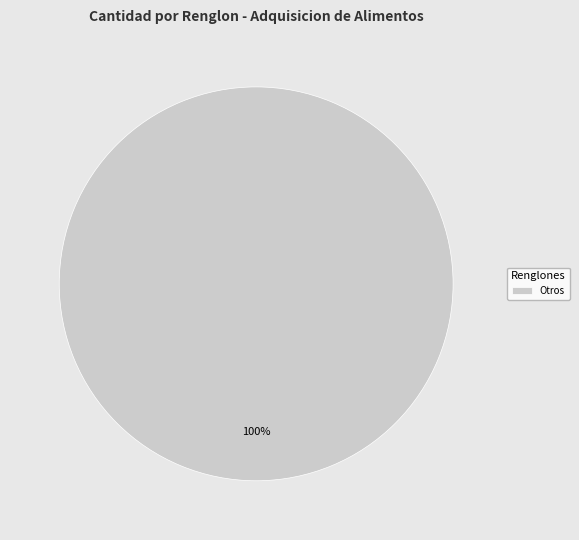

How many slices are in this pie chart?

1